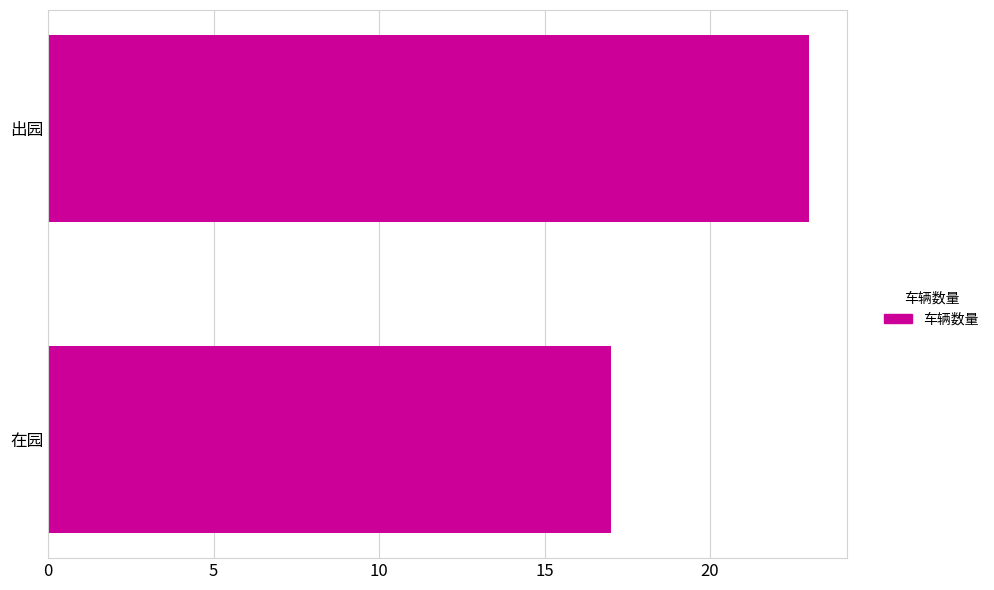

Count the values in the range 17 to 23.

2